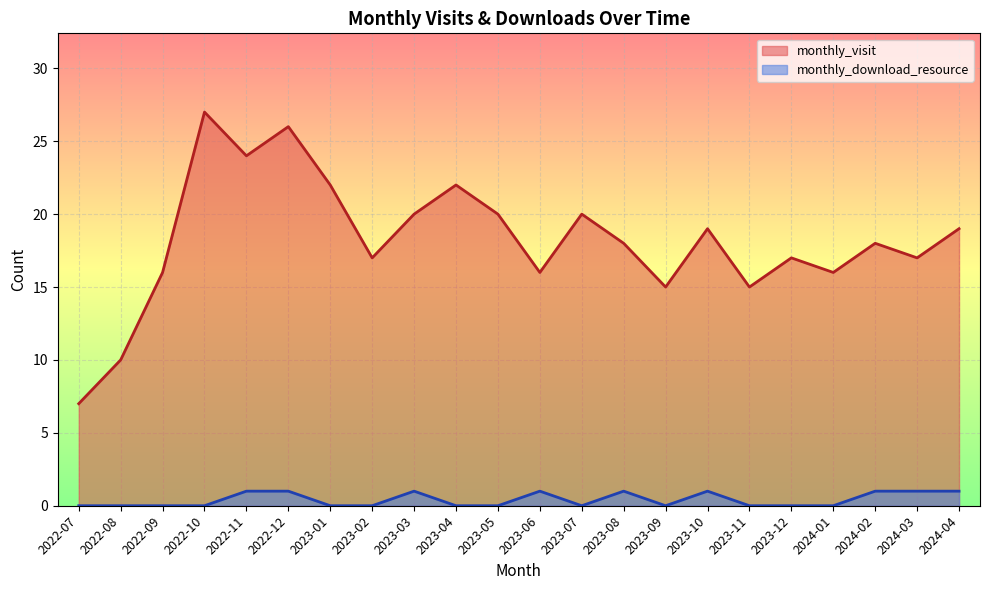

What is the difference between the highest and lowest values at 2023-02?

17